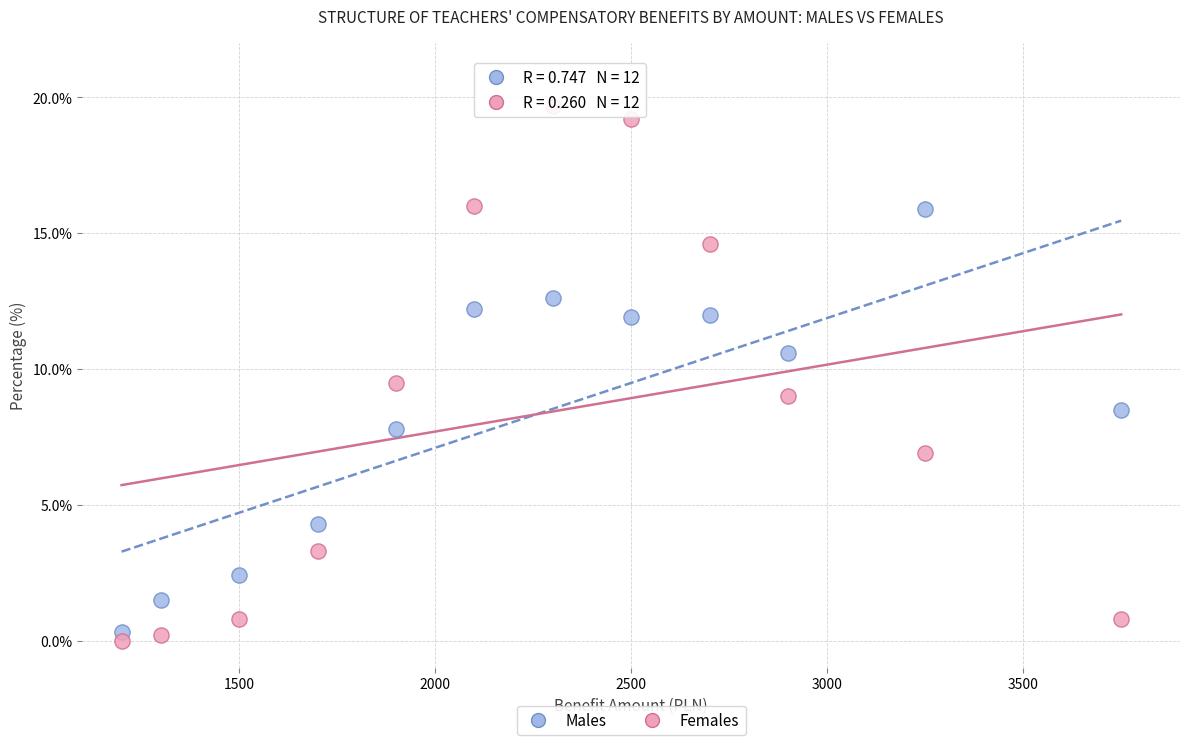

Which series has the largest Y range (max minus min)?

Females